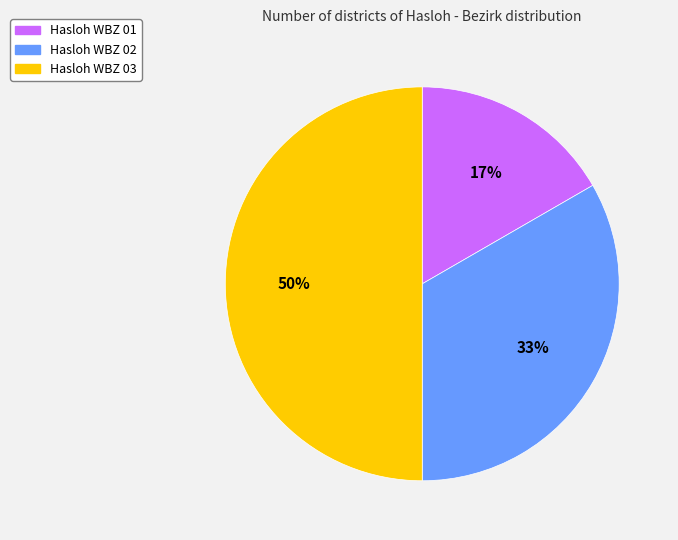

To the nearest percent, what is the average slice percentage?

33%